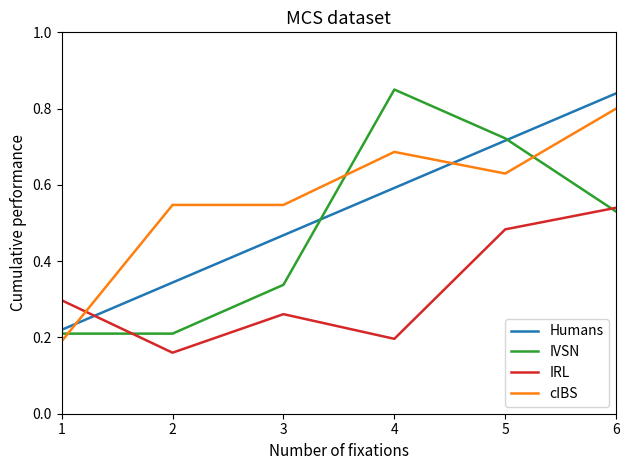

At which category is the sum across all series the highest?

6